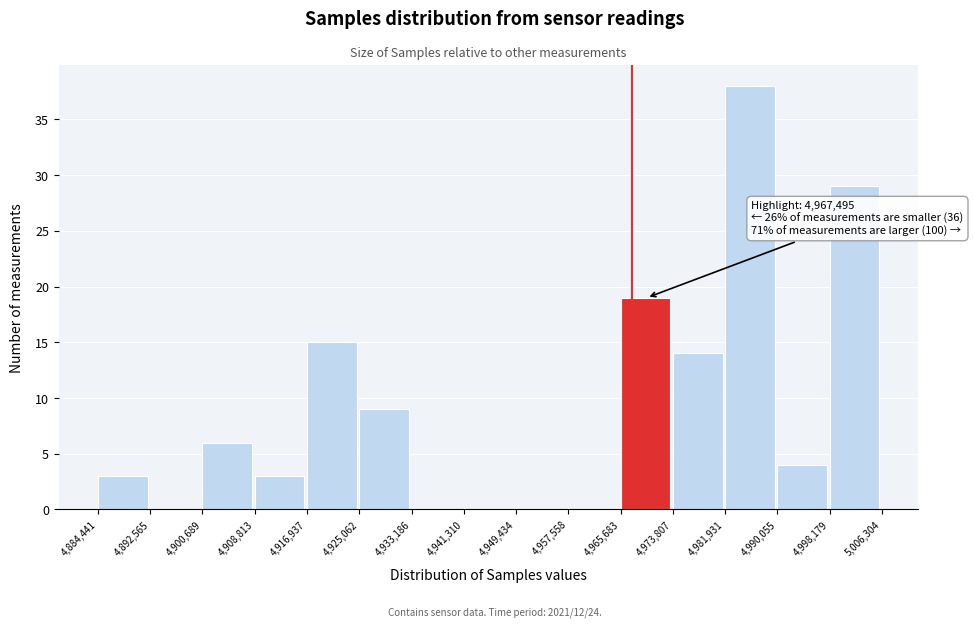

Over which range of the x-axis is the bar tallest?

4,981,931 to 4,990,055